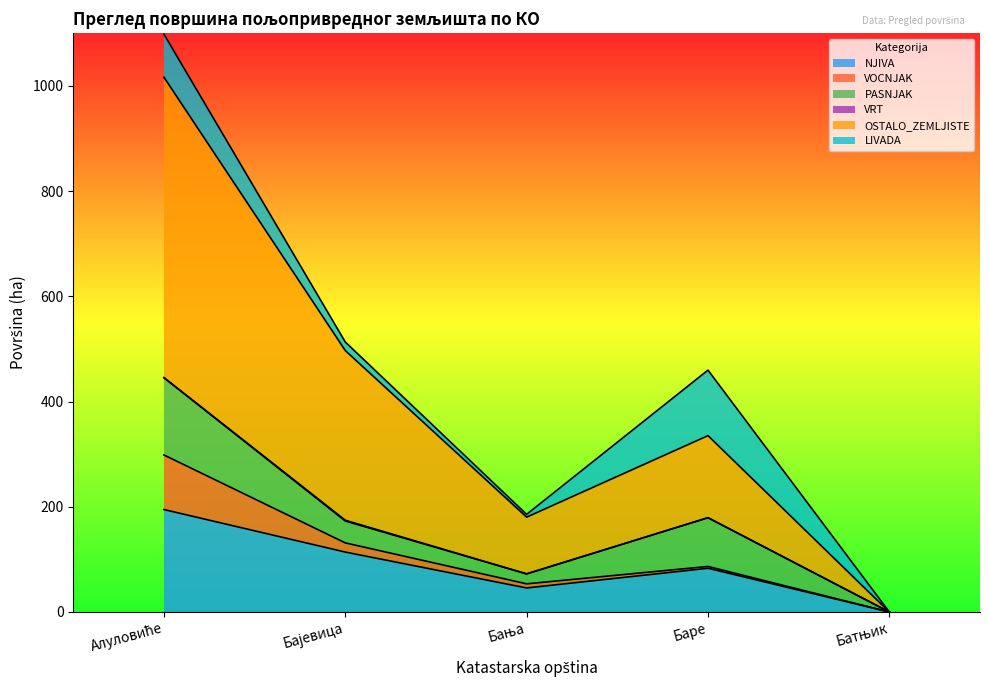

How many intersections are there between PASNJAK and LIVADA?

1